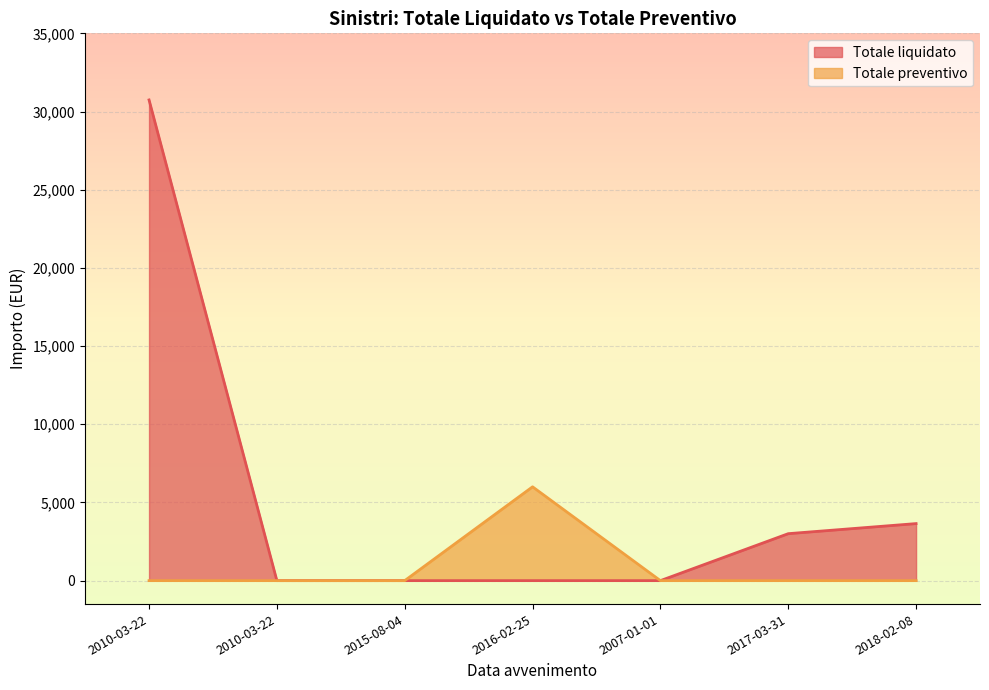

Which series has the largest total across all categories?

Totale liquidato